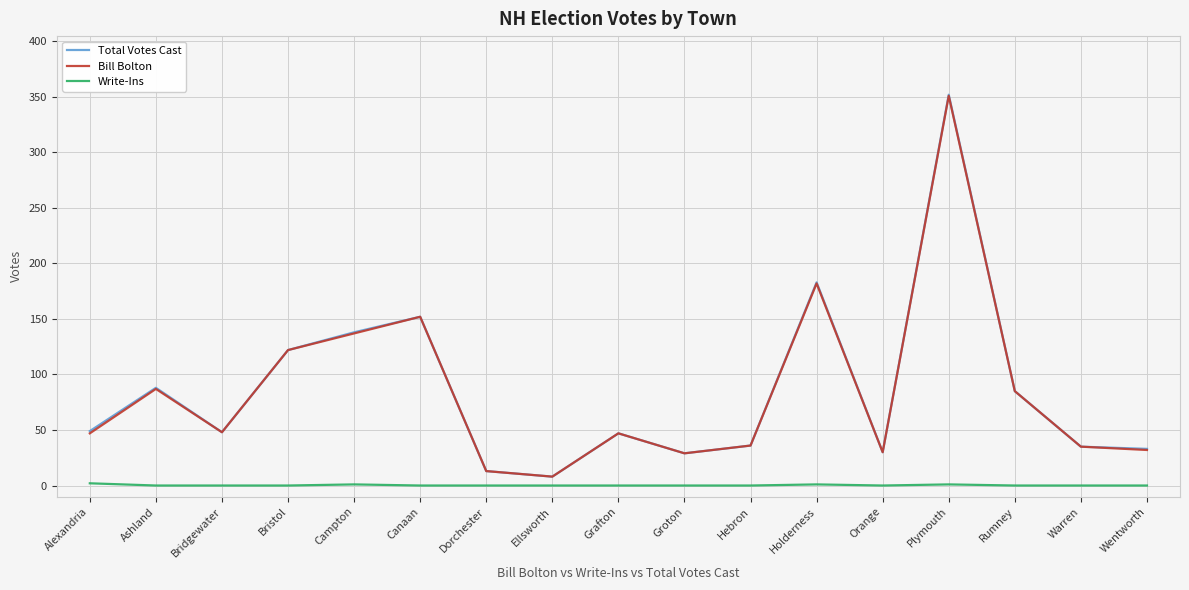

Which series has the largest range (max minus min)?

Total Votes Cast